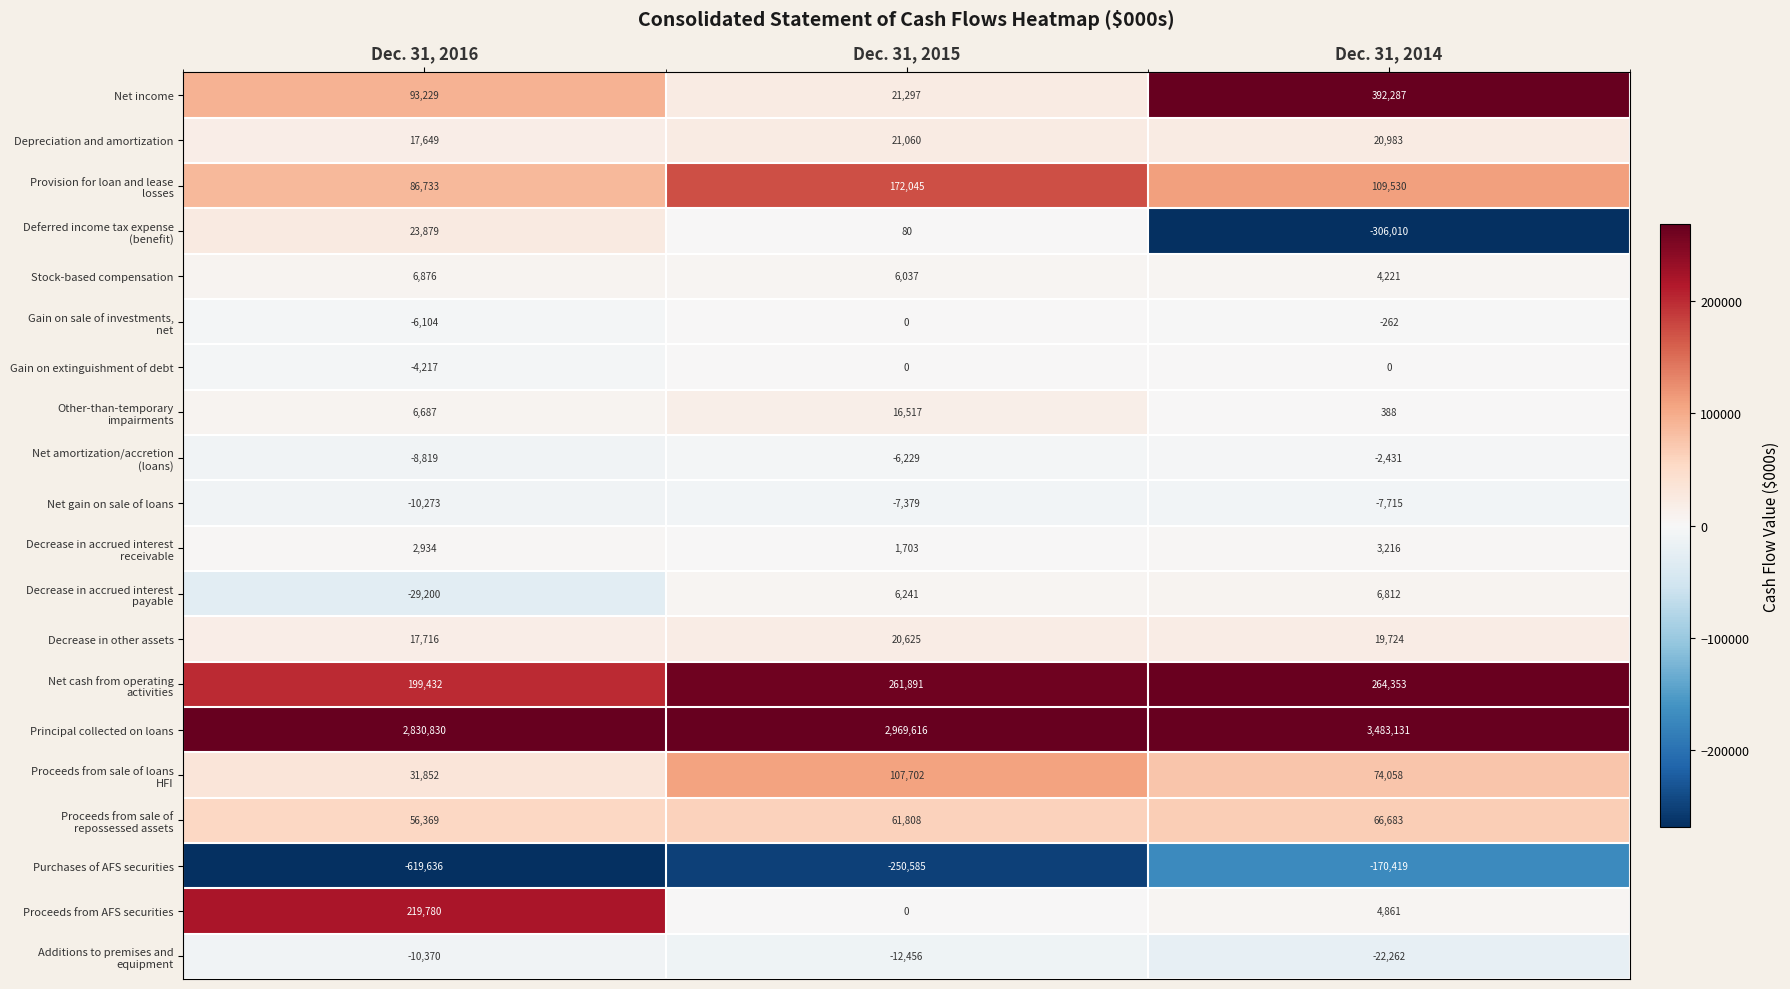

What is the sum of all Stock-based compensation values?

17134